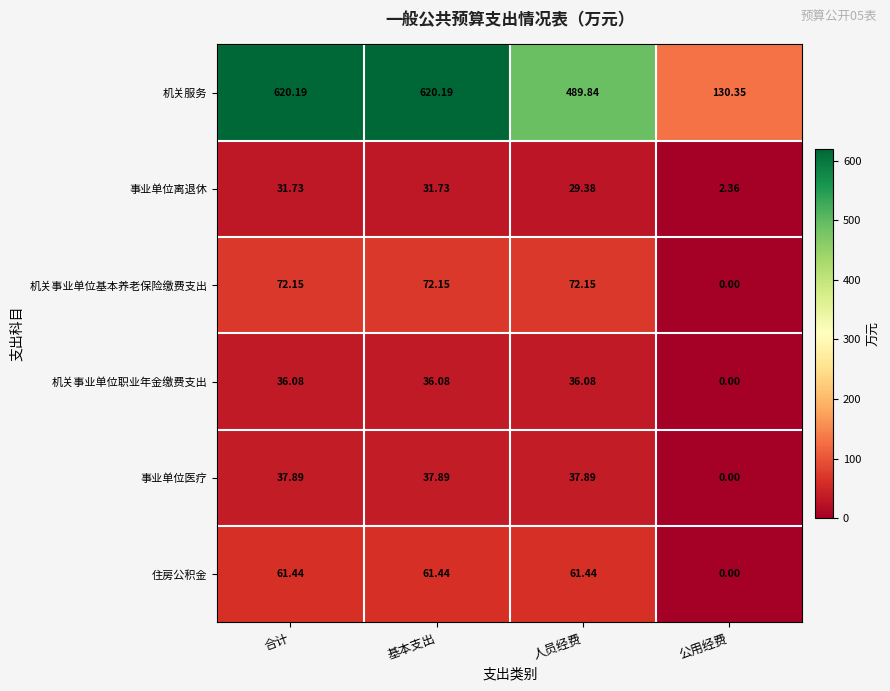

Rank the series by their maximum value, from lowest to highest.

事业单位离退休, 机关事业单位职业年金缴费支出, 事业单位医疗, 住房公积金, 机关事业单位基本养老保险缴费支出, 机关服务